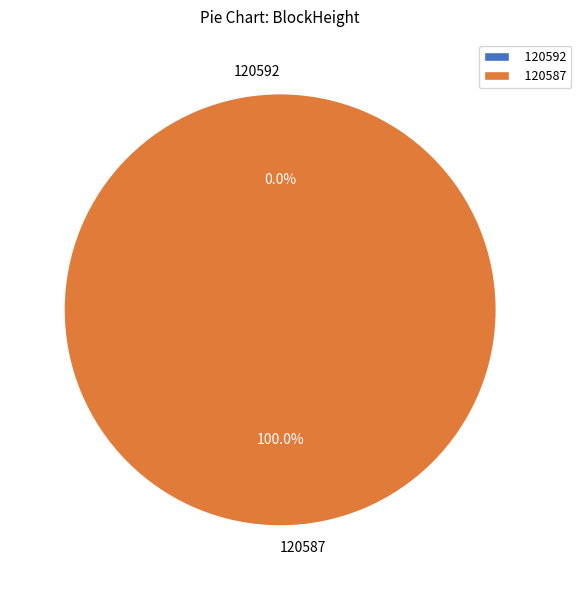

To the nearest percent, what is the difference between the largest and smallest slice percentages?

100%